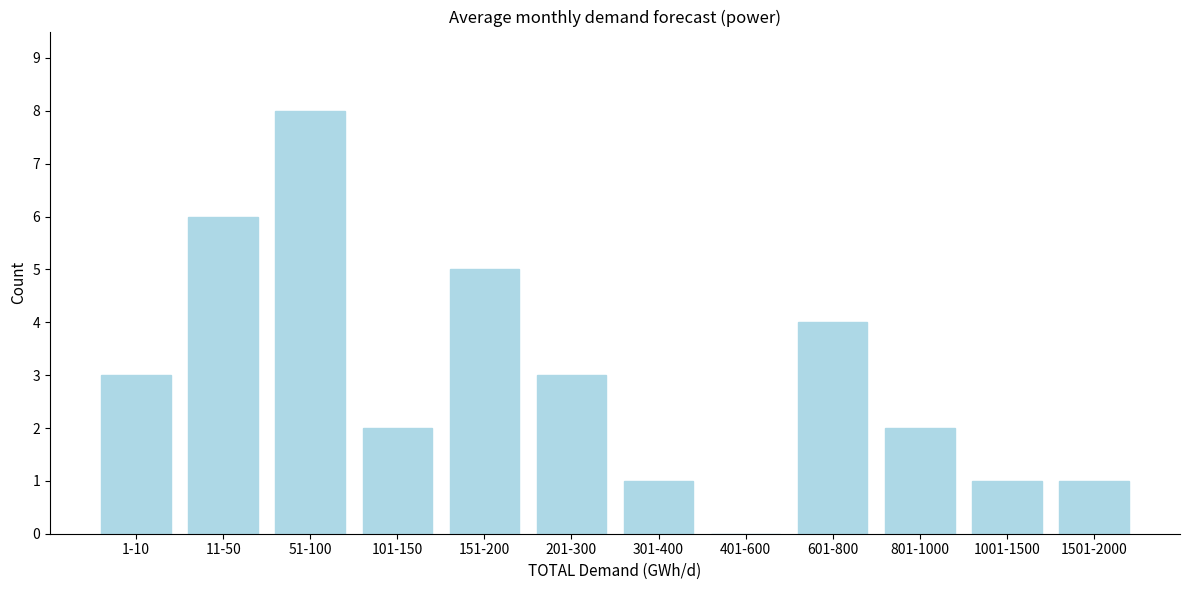

Reading right to left, extract all data points from this chart.

1501-2000=1	1001-1500=1	801-1000=2	601-800=4	401-600=0	301-400=1	201-300=3	151-200=5	101-150=2	51-100=8	11-50=6	1-10=3